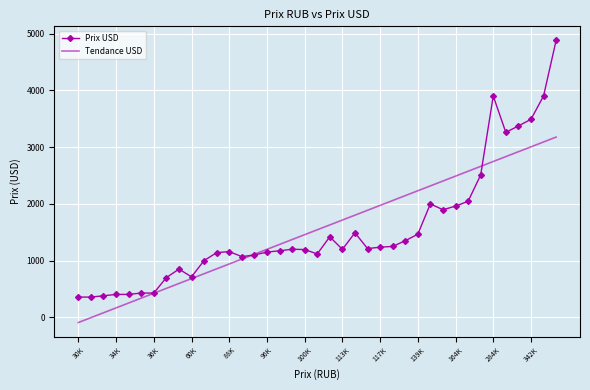

List the series in order of their peak value, highest first.

Prix USD, Tendance USD